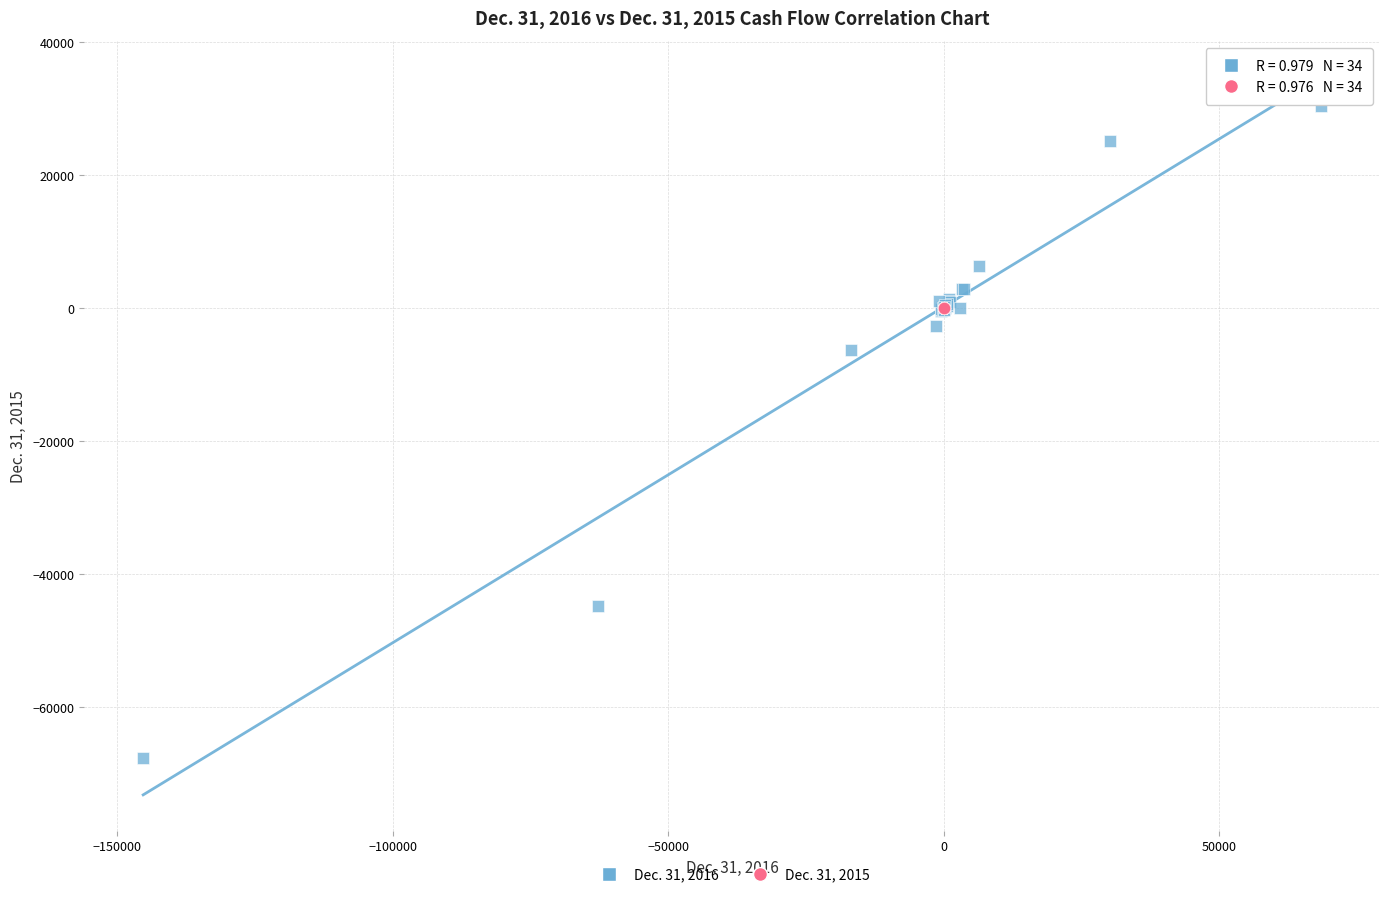

Which series contains the highest Y value?

Dec. 31, 2016